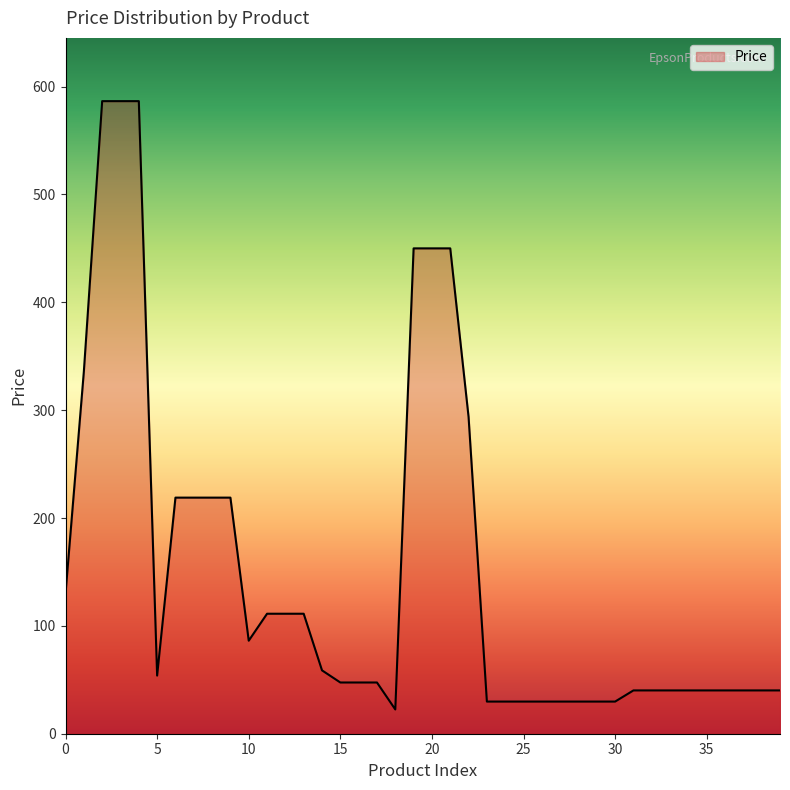

What is the difference between the maximum and minimum values?

564.0